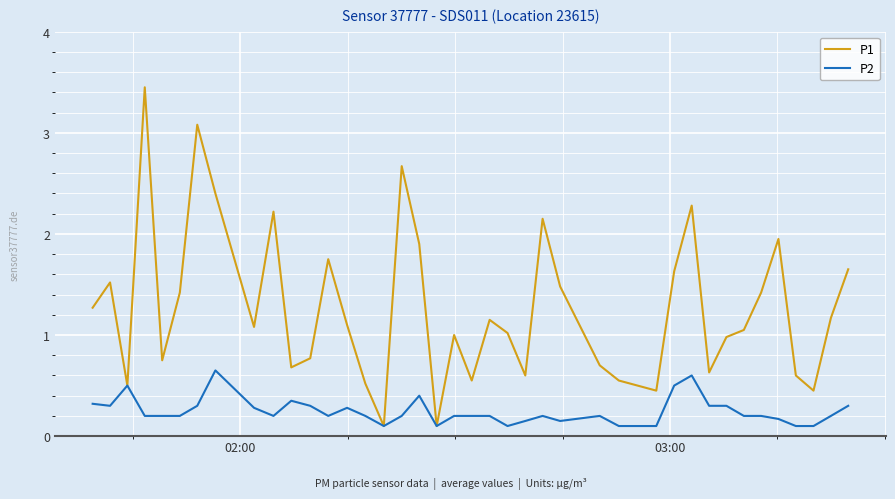

Which series has the largest total across all categories?

P1